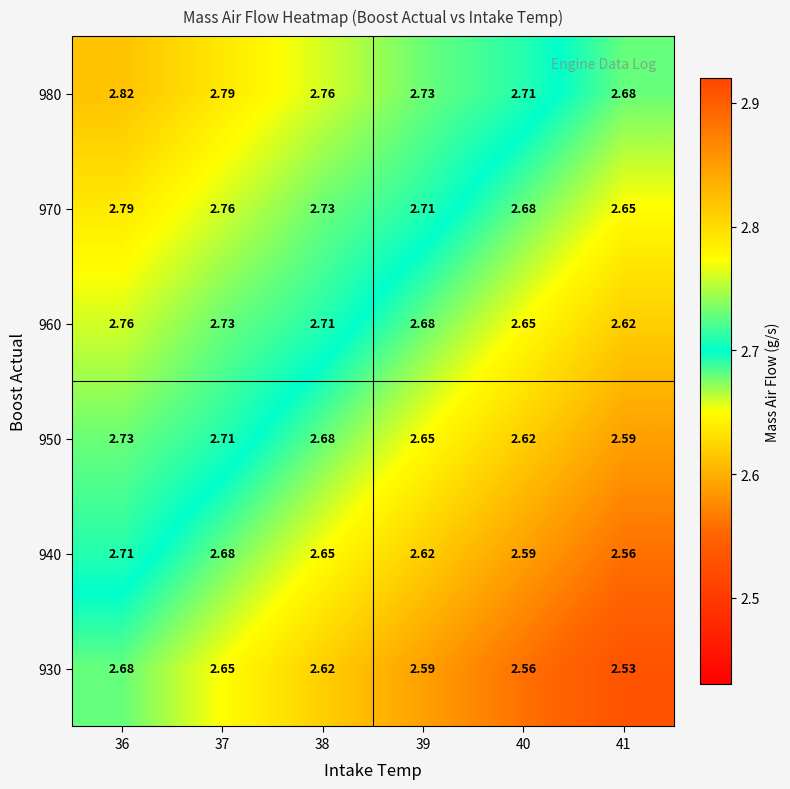

What is the spread (max minus min) of values at 38?

0.1